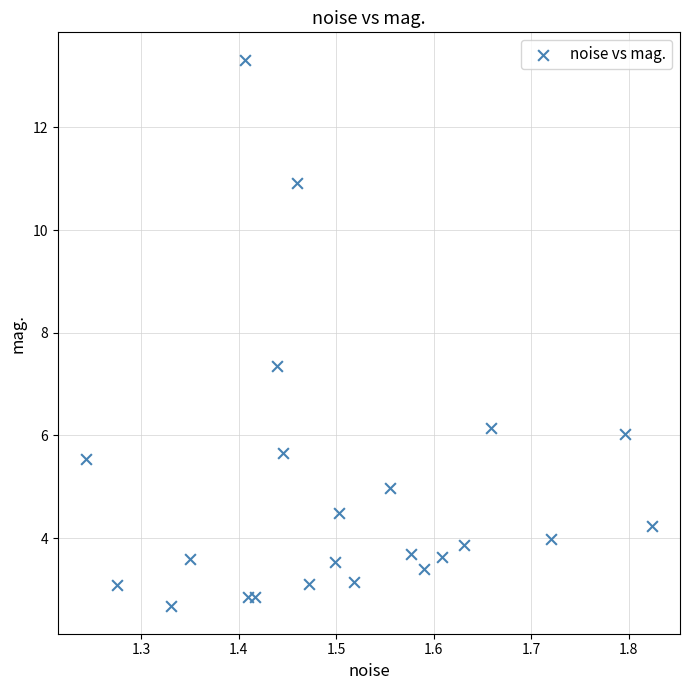

What Y value in the scatter plot is closest to 7?

7.4